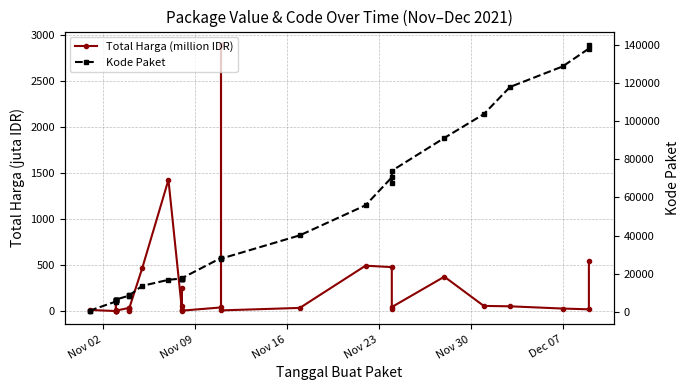

Which series has the largest range (max minus min)?

Kode Paket